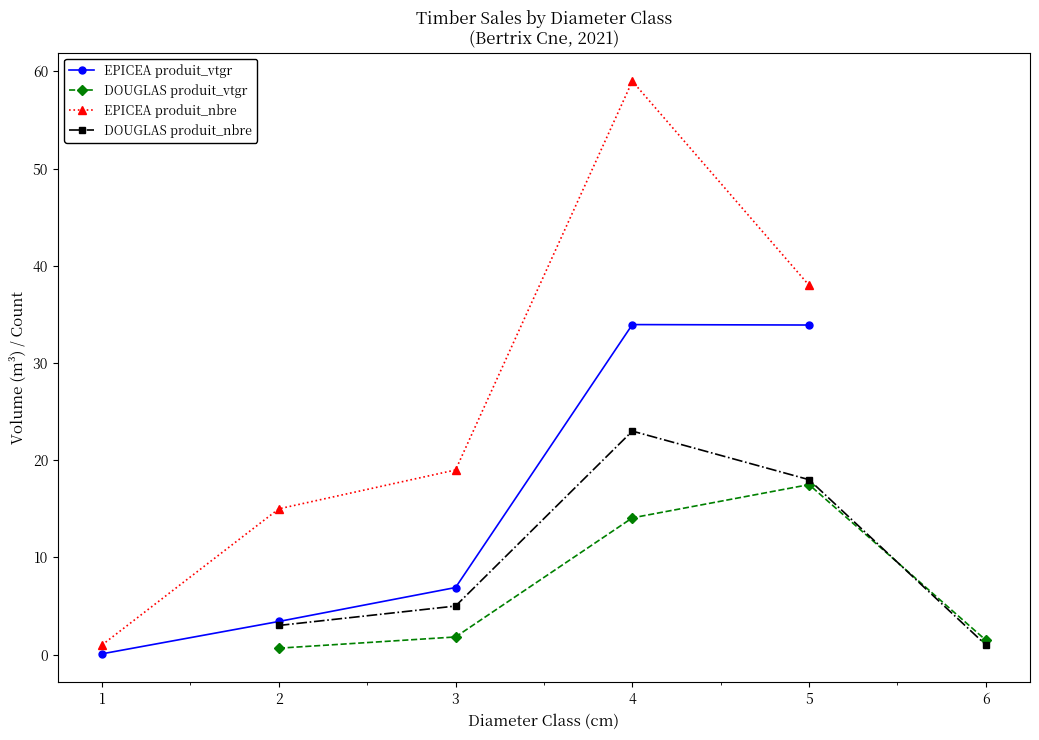

What is the minimum value for DOUGLAS produit_vtgr?

0.7